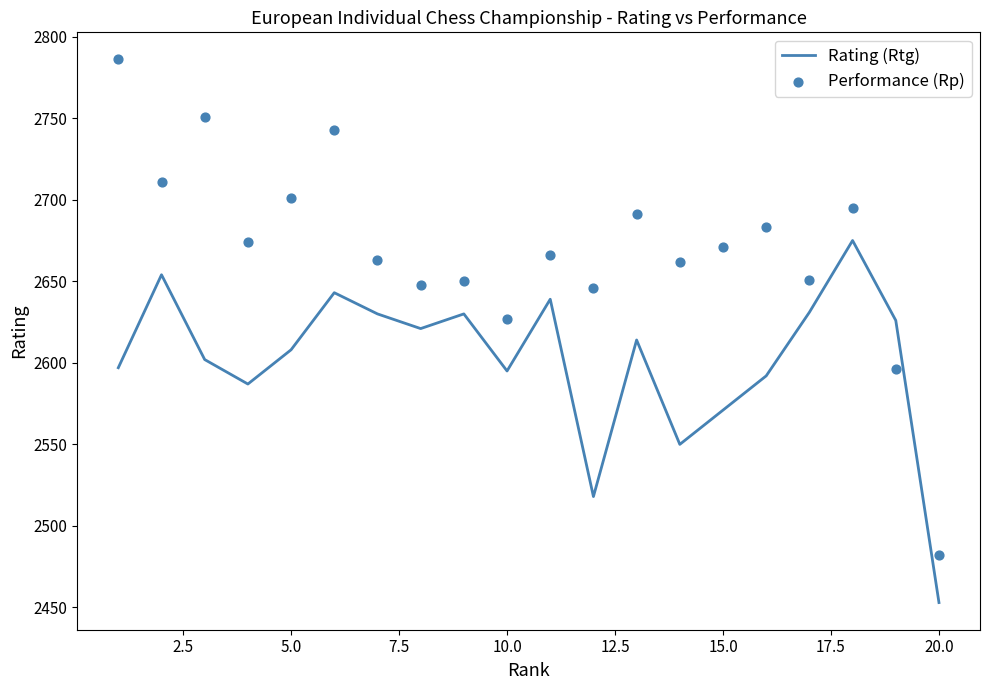

At which label is Rating (Rtg) closest to 2564?

15.0